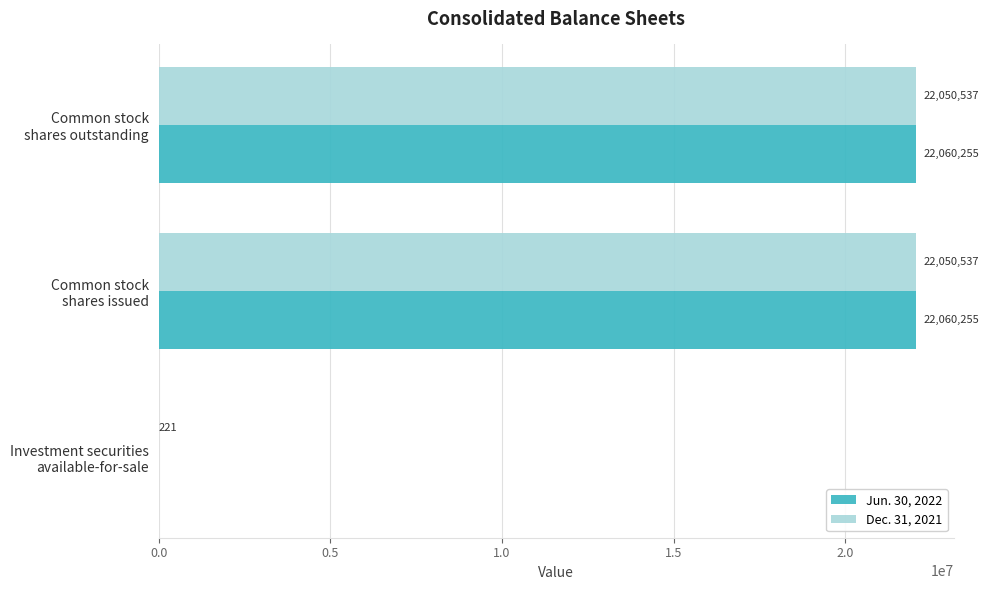

What is the maximum value shown in the chart?

22060255